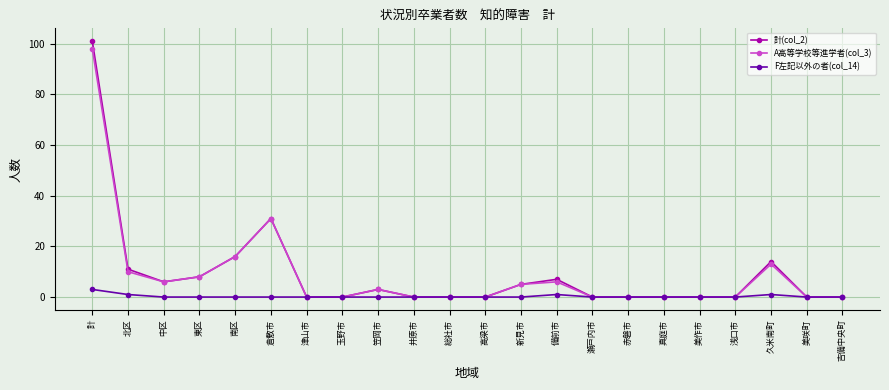

The value of A高等学校等進学者(col_3) at 瀬戸内市 is 0. True or false?

True